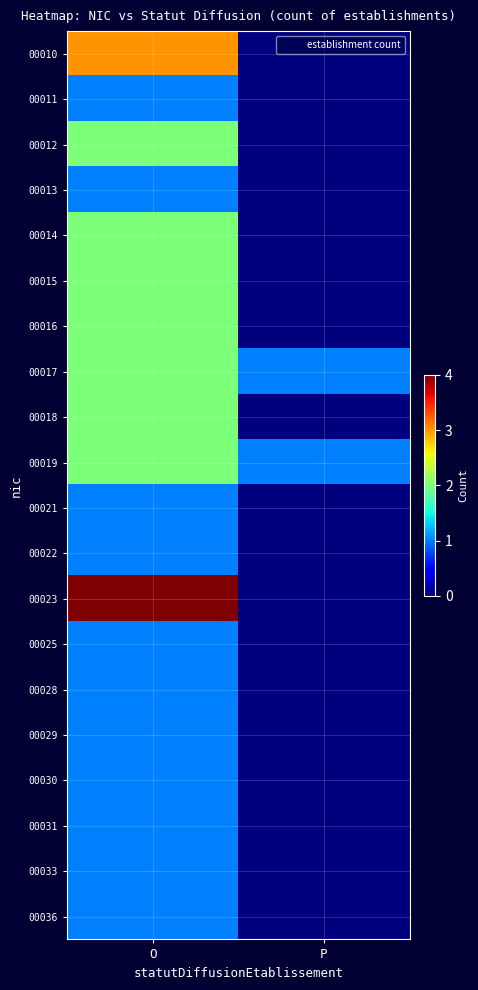

Reading right to left, what are all the values shown in this chart?

00010: P=0	O=3
00011: P=0	O=1
00012: P=0	O=2
00013: P=0	O=1
00014: P=0	O=2
00015: P=0	O=2
00016: P=0	O=2
00017: P=1	O=2
00018: P=0	O=2
00019: P=1	O=2
00021: P=0	O=1
00022: P=0	O=1
00023: P=0	O=4
00025: P=0	O=1
00028: P=0	O=1
00029: P=0	O=1
00030: P=0	O=1
00031: P=0	O=1
00033: P=0	O=1
00036: P=0	O=1